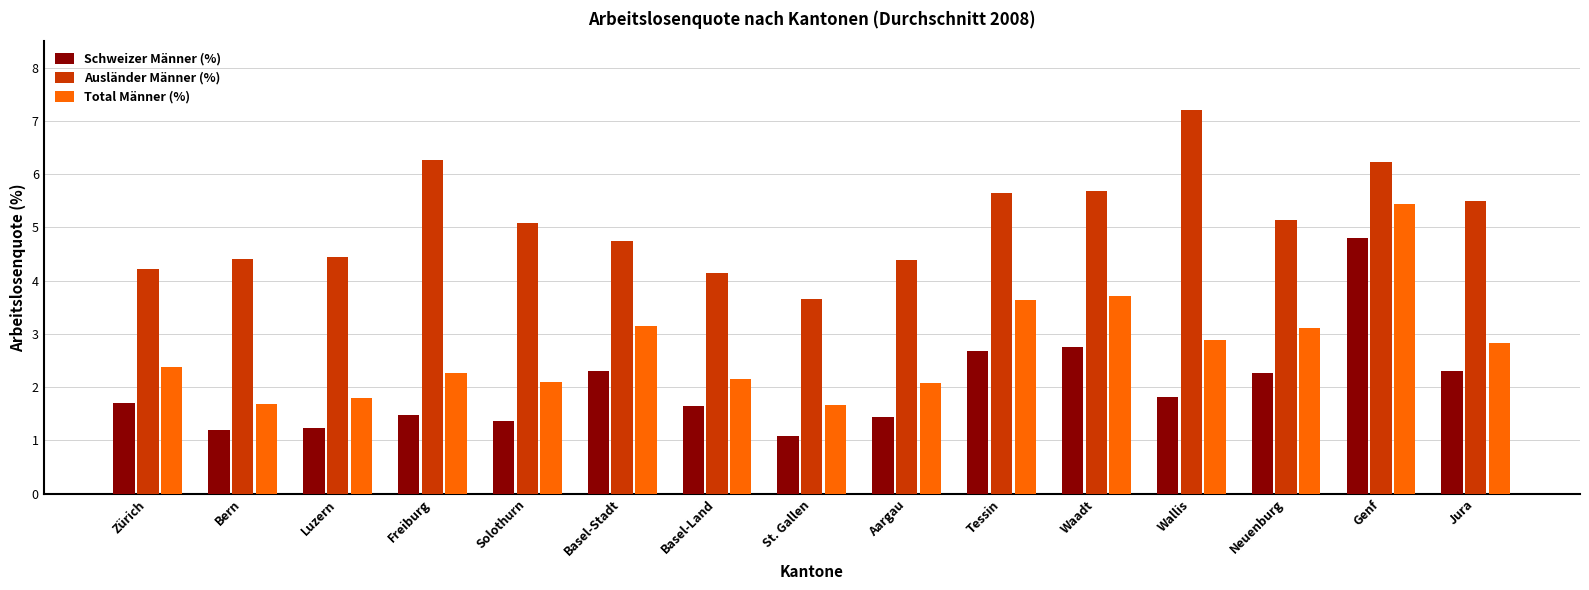

What is the sum of the Ausländer Männer (%) values at Zürich and Basel-Land?

8.4